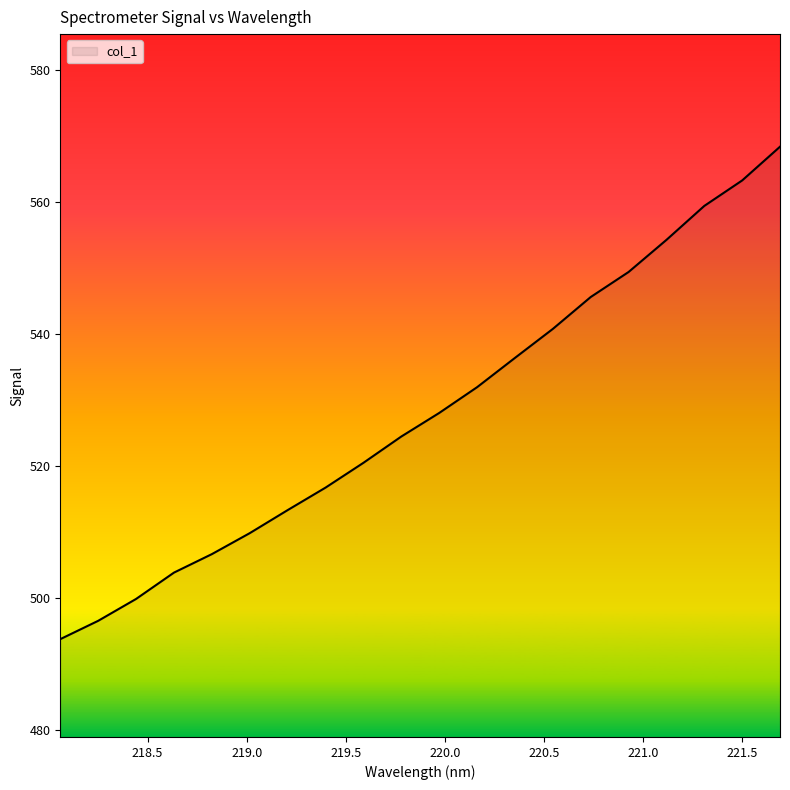

What is the difference between the maximum and minimum values?

74.6